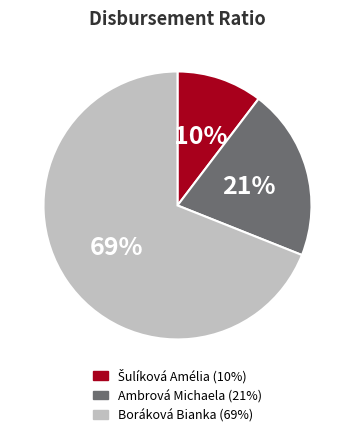

To the nearest percent, what is the combined percentage of Ambrová Michaela and Boráková Bianka?

90%